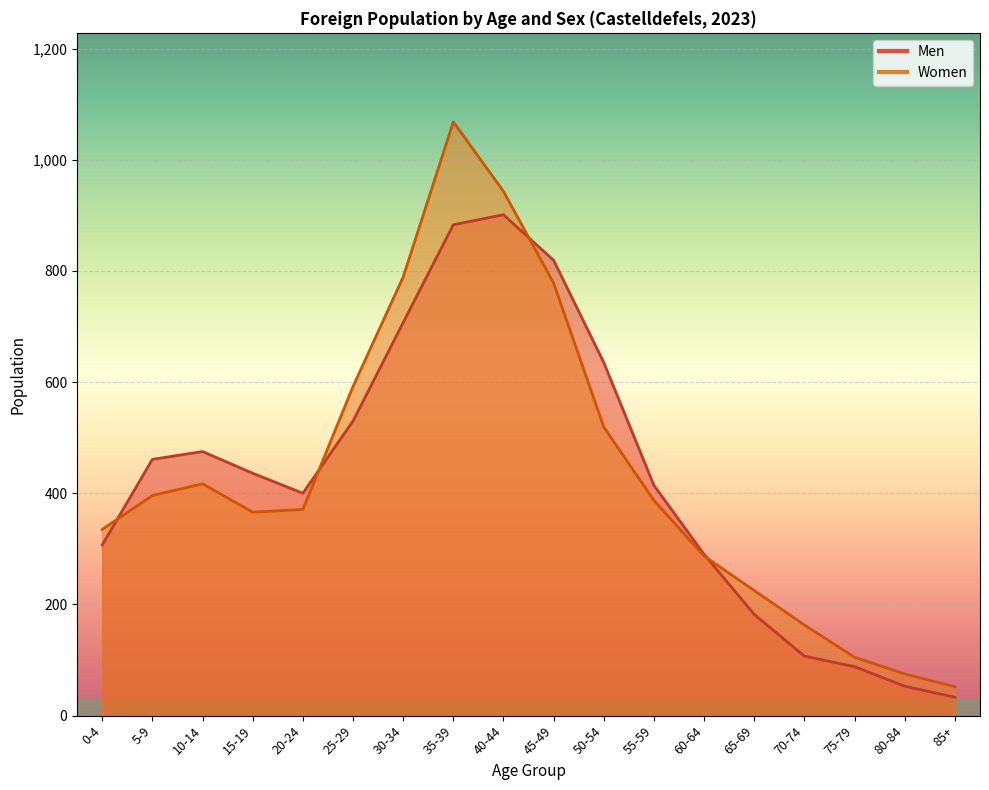

Reading right to left, list all the values displayed in this chart.

Men: 33	53	88	107	182	290	414	635	819	901	883	707	530	400	436	475	461	307
Women: 52	75	105	163	225	287	387	519	778	943	1068	789	592	371	366	417	396	335